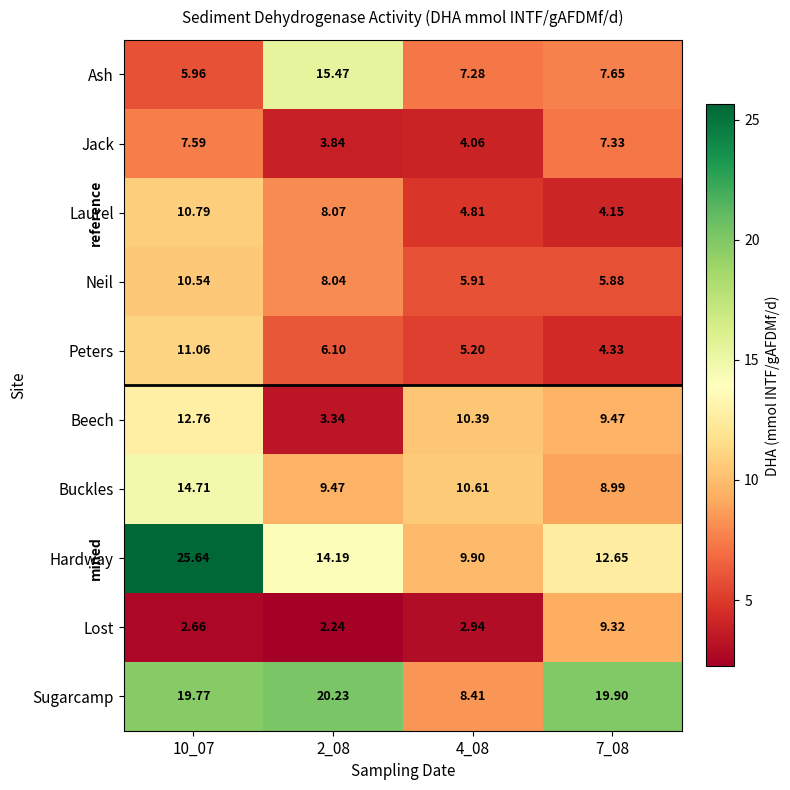

At 7_08, list the series in order from smallest to largest.

Laurel, Peters, Neil, Jack, Ash, Buckles, Lost, Beech, Hardway, Sugarcamp